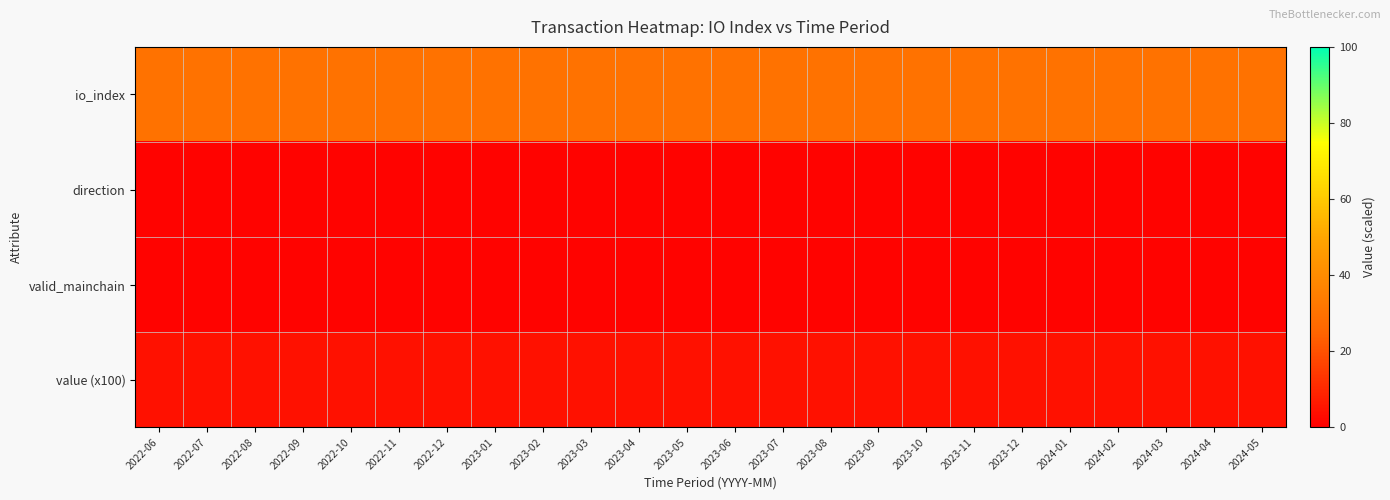

Rank the series at 2022-10 from highest to lowest value.

io_index, value (x100), direction, valid_mainchain